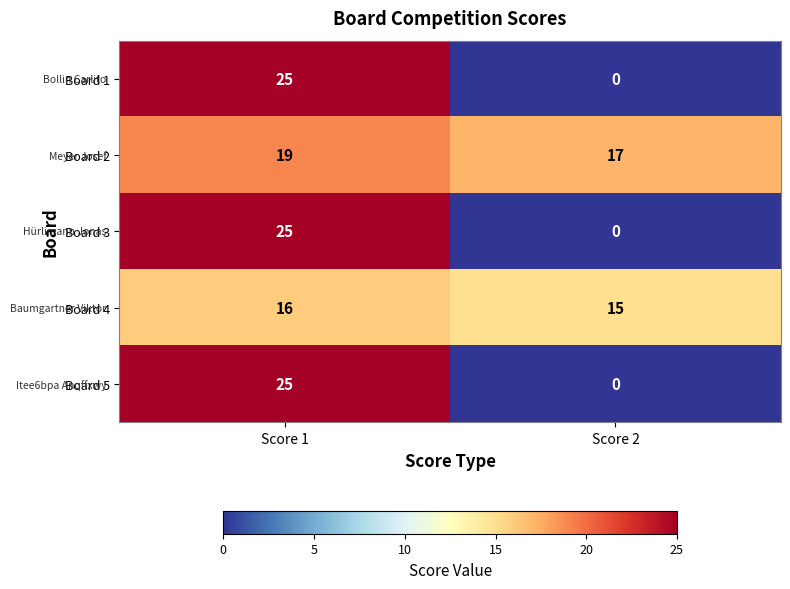

Count the number of categories in the chart.

2